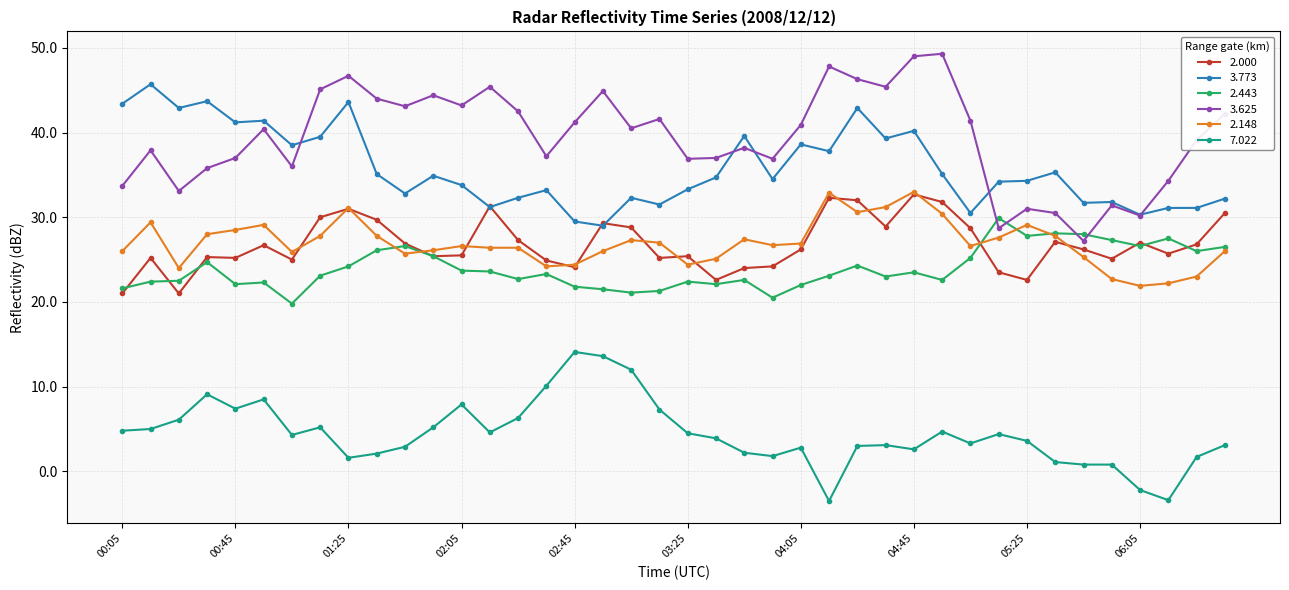

True or false: 2.148 and 7.022 cross at least once.

False